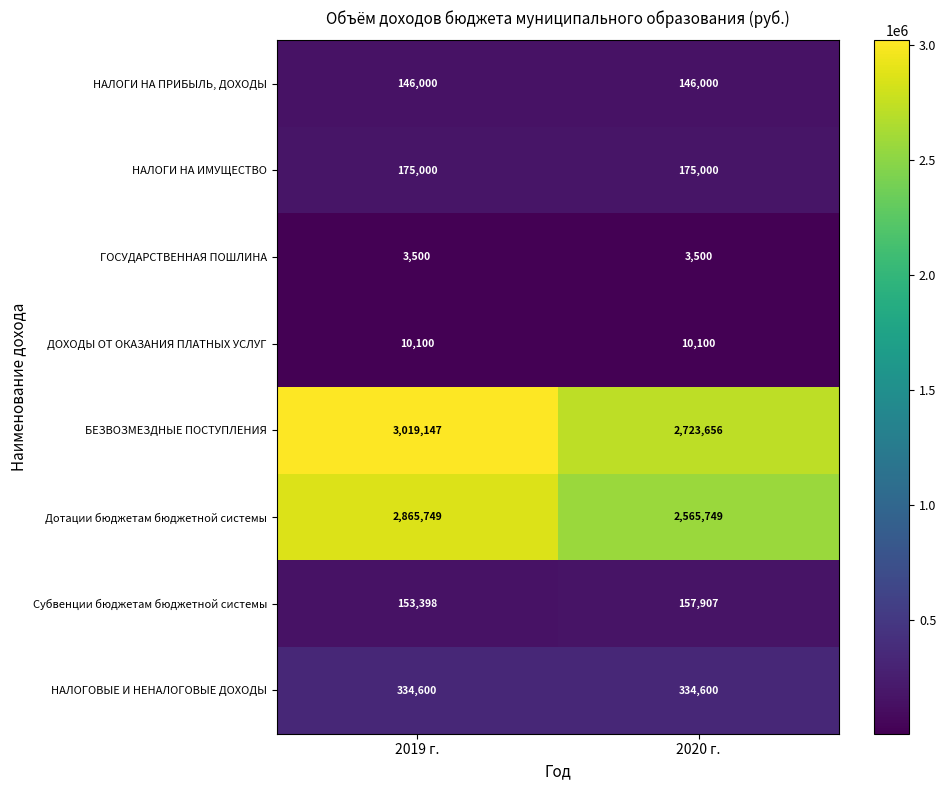

Is it true that ГОСУДАРСТВЕННАЯ ПОШЛИНА equals 5069 at 2020 г.?

False